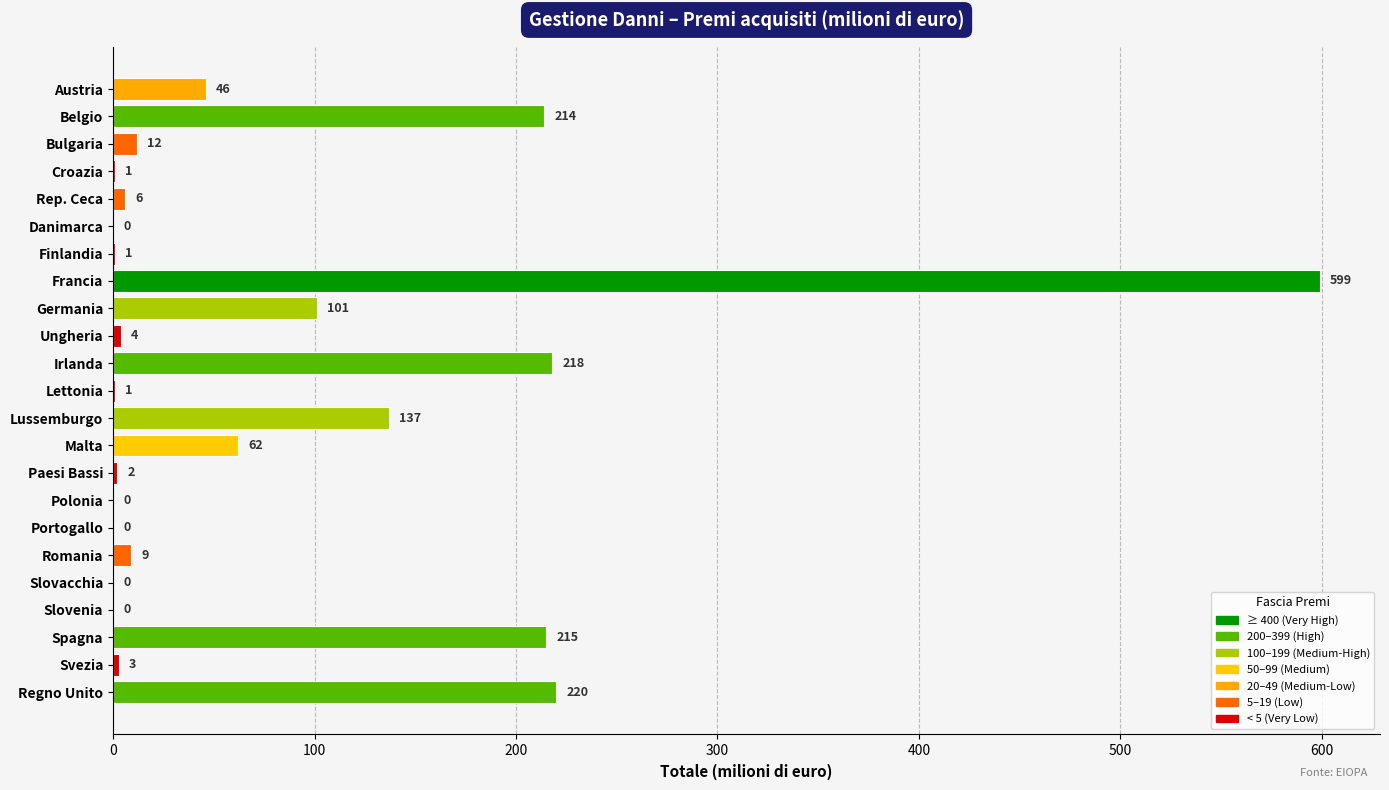

How many series are shown in this chart?

1